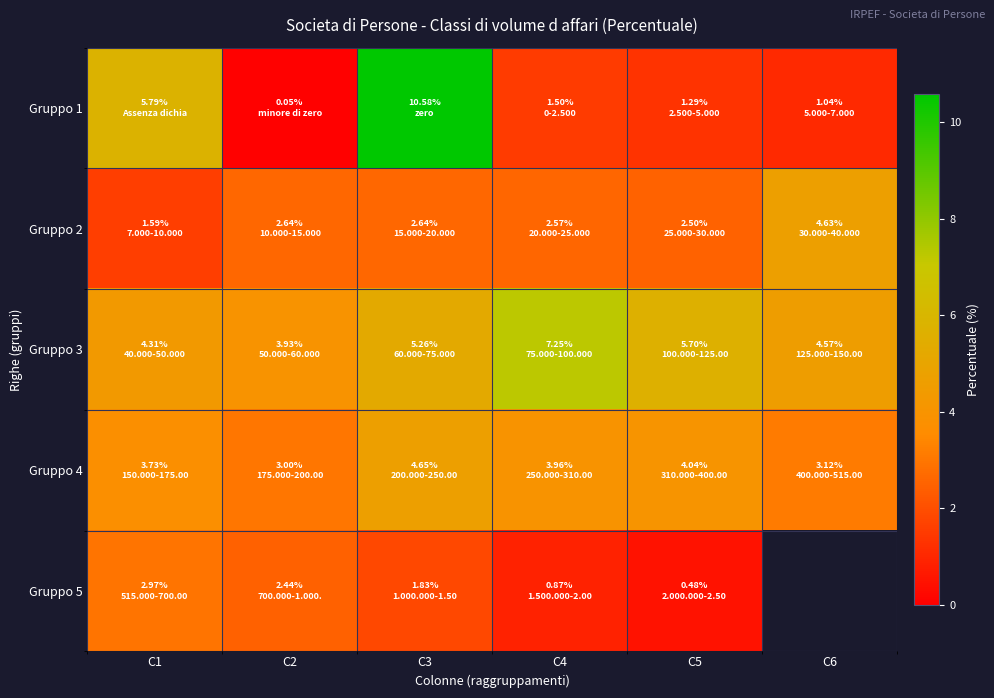

What is the difference between the maximum and minimum values in the Gruppo 1 series?

10.5